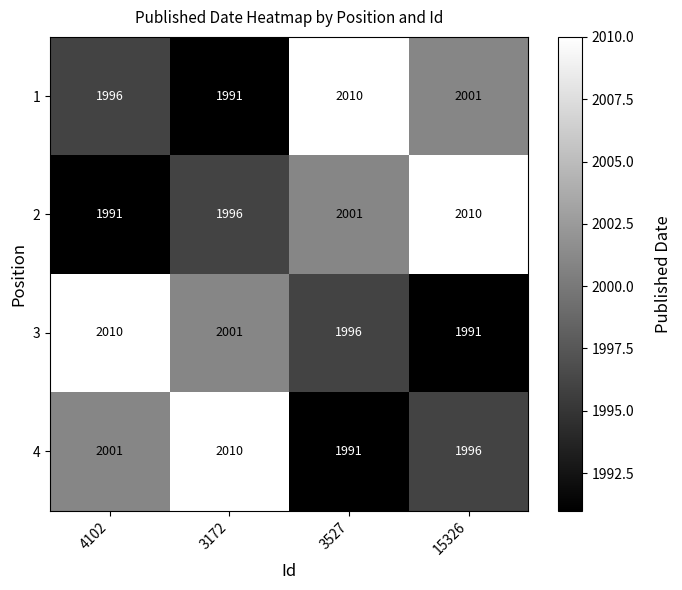

What is the difference between the highest and lowest values at 3172?

19